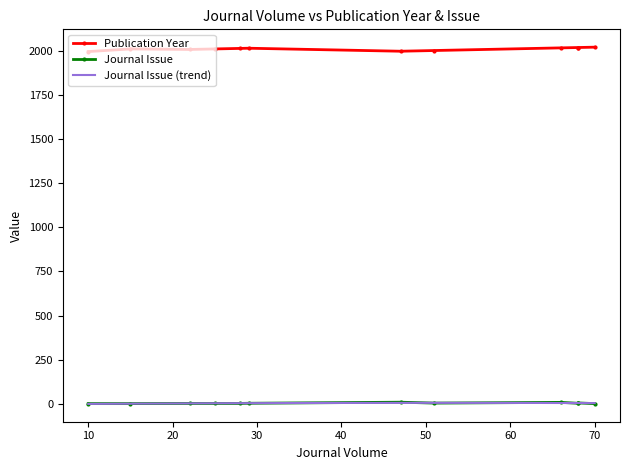

In Journal Issue, how many points are higher than both neighbors (excluding endpoints)?

3